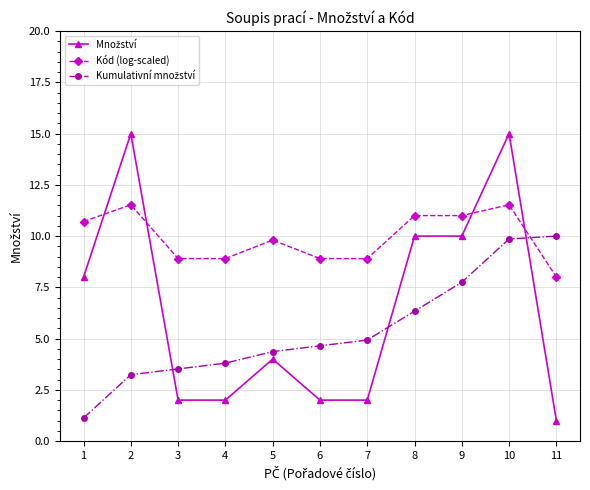

What is the value of the Kód (log-scaled) point at the 5th from the left?

9.8